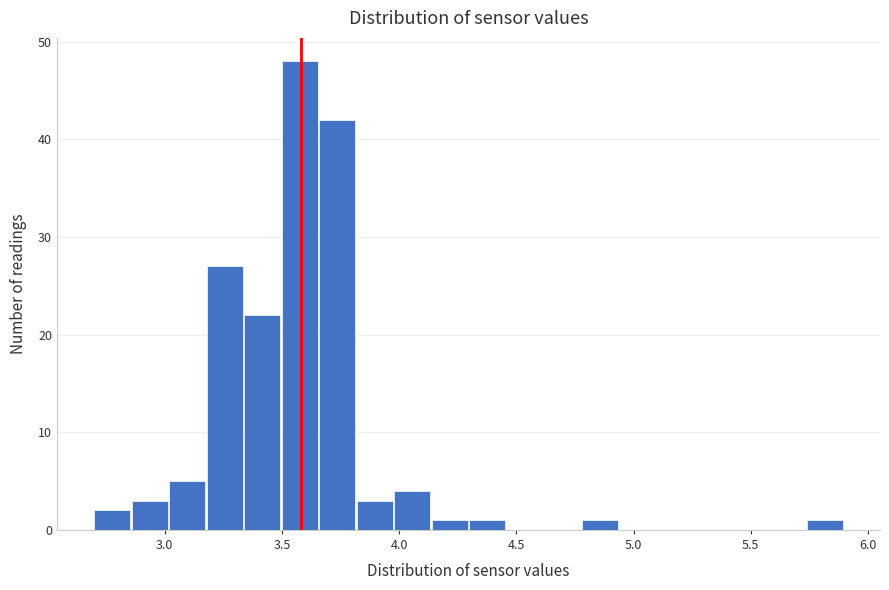

Read against the x-axis, roughly where is the centre of the tallest bar?

3.60